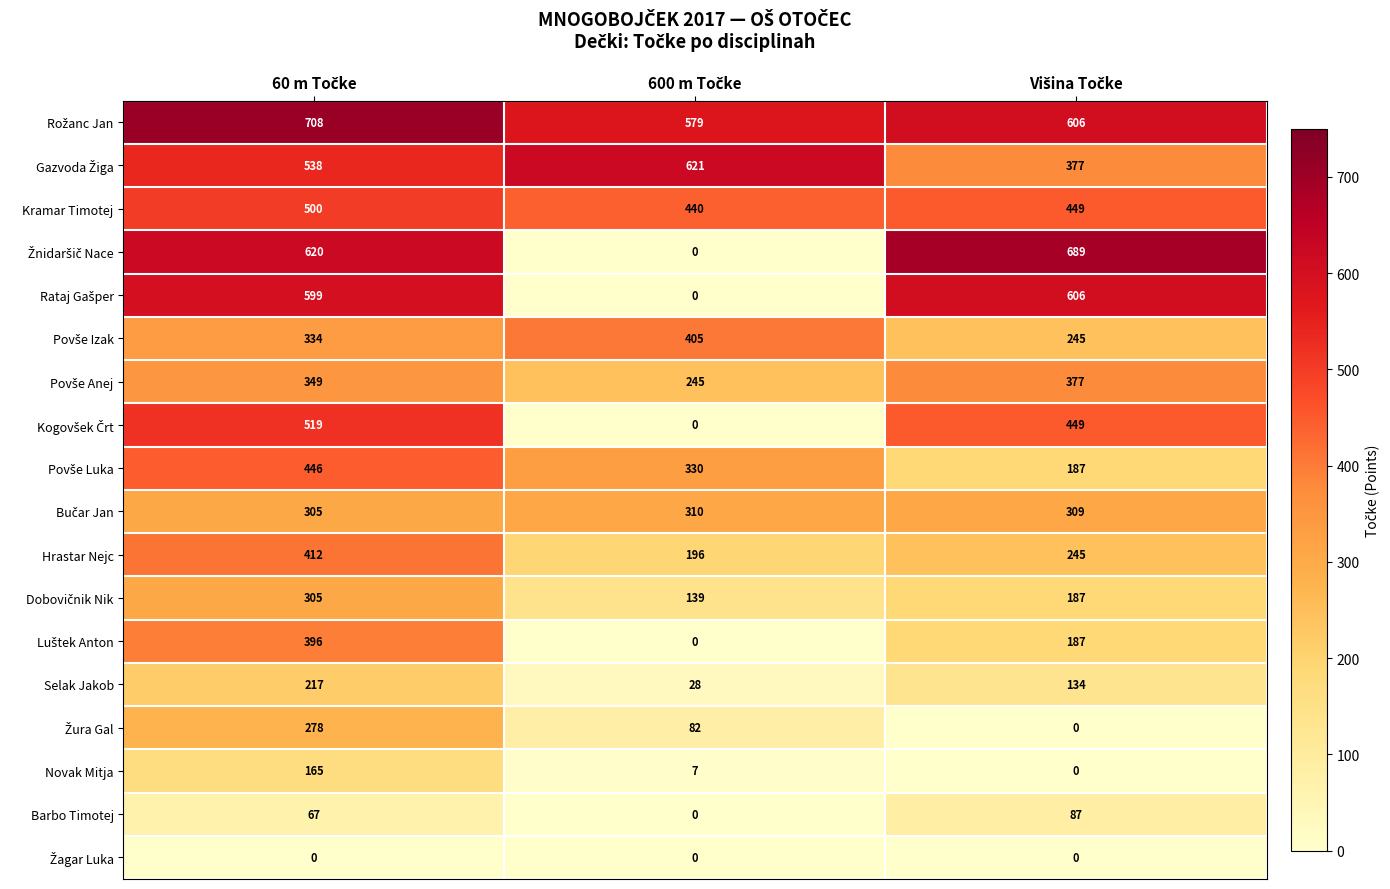

At how many categories does at least one series exceed 47?

3